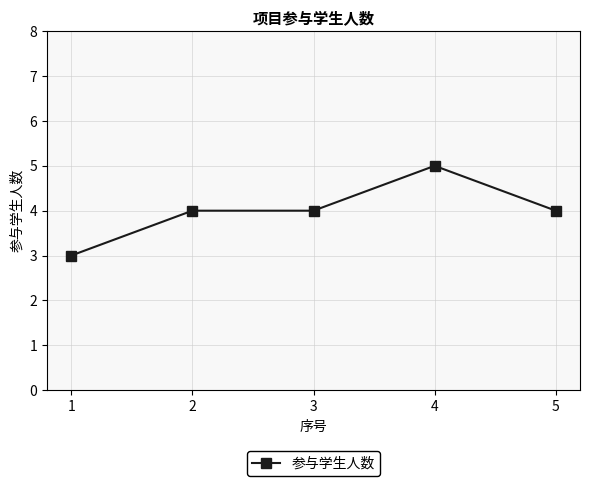

Reading left to right, transcribe all the data shown in this chart.

3	4	4	5	4